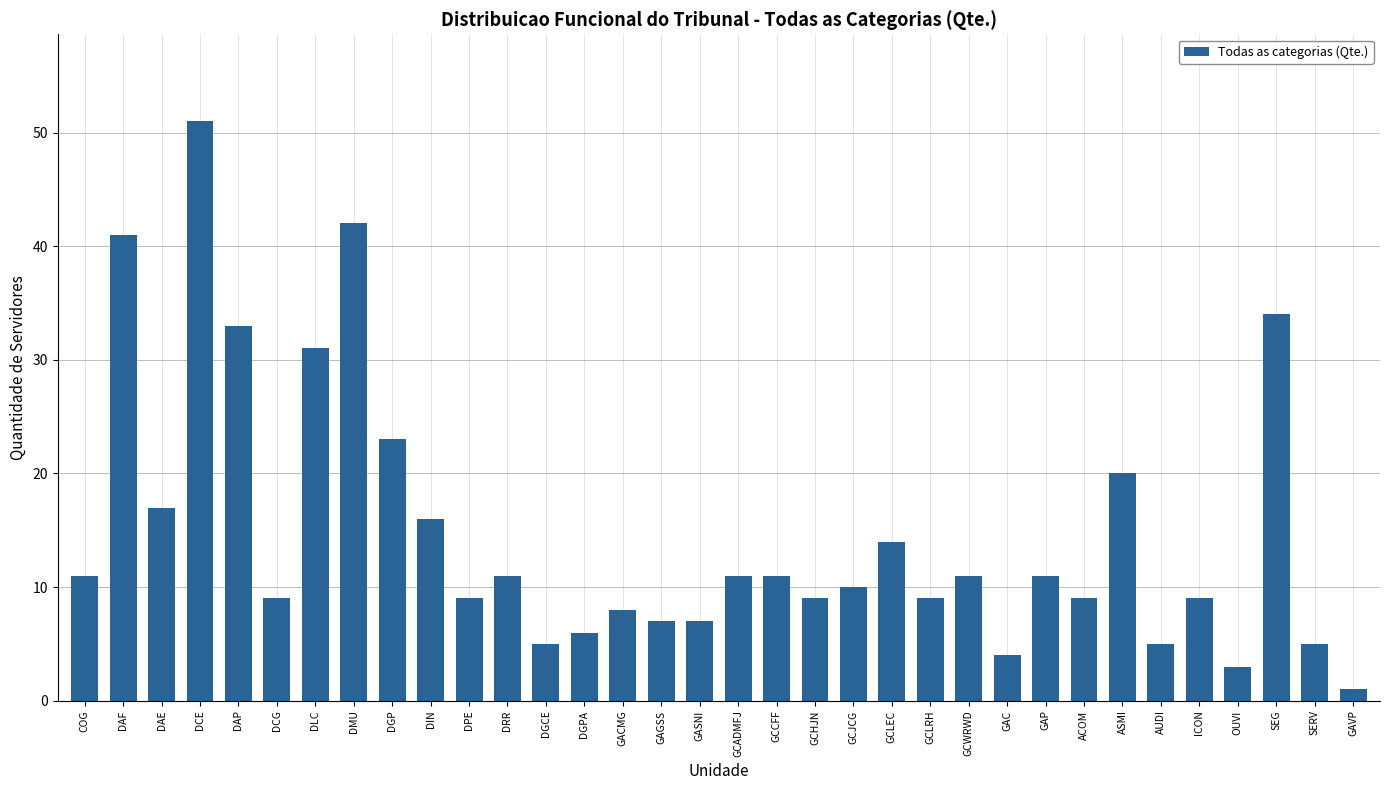

What is the change in value from GCLRH to GAC?

-5